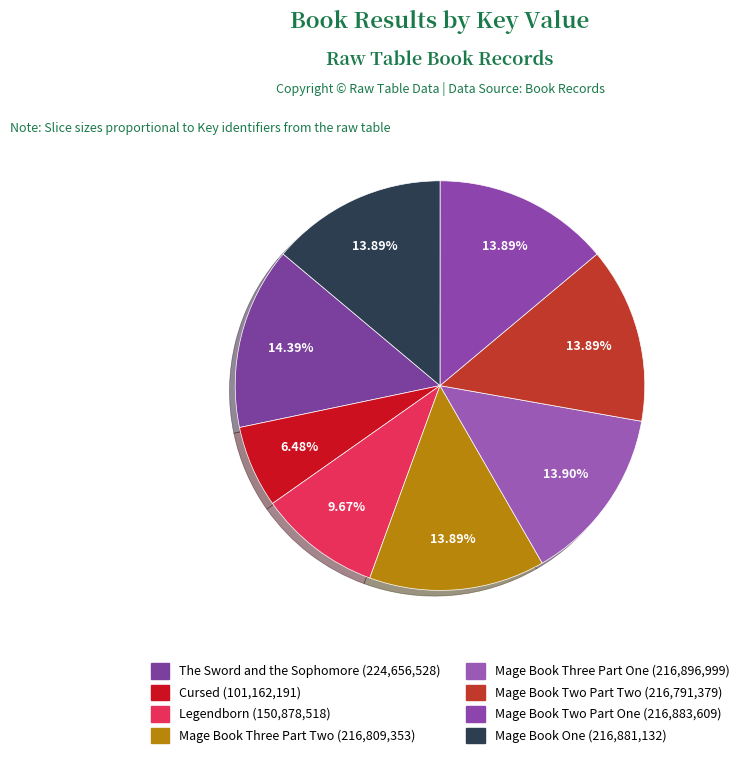

What is the smallest slice in the pie chart?

Cursed